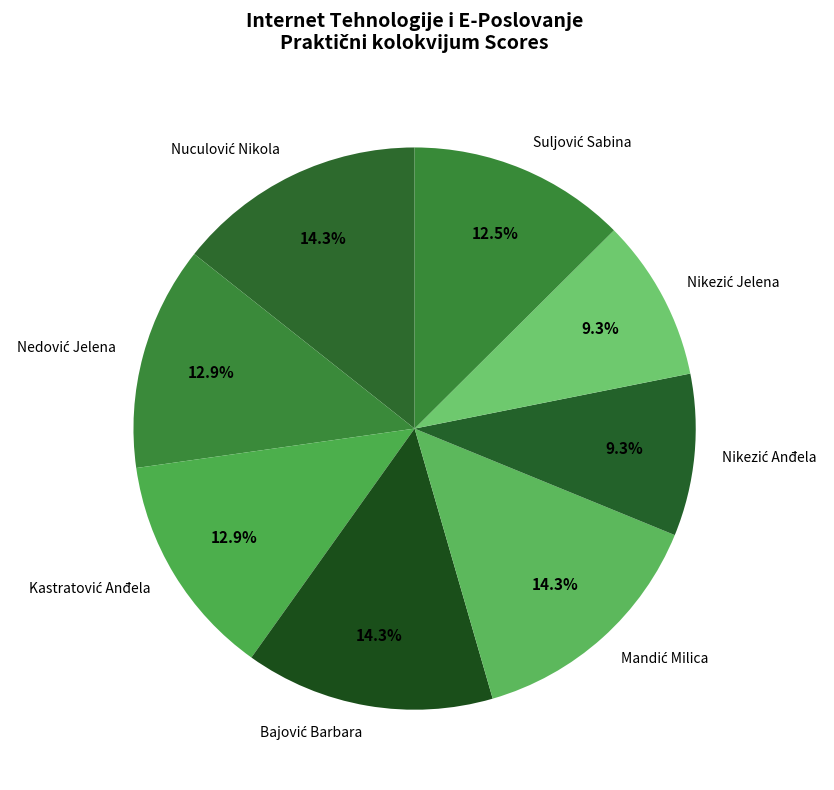

Does any single category account for the majority?

No